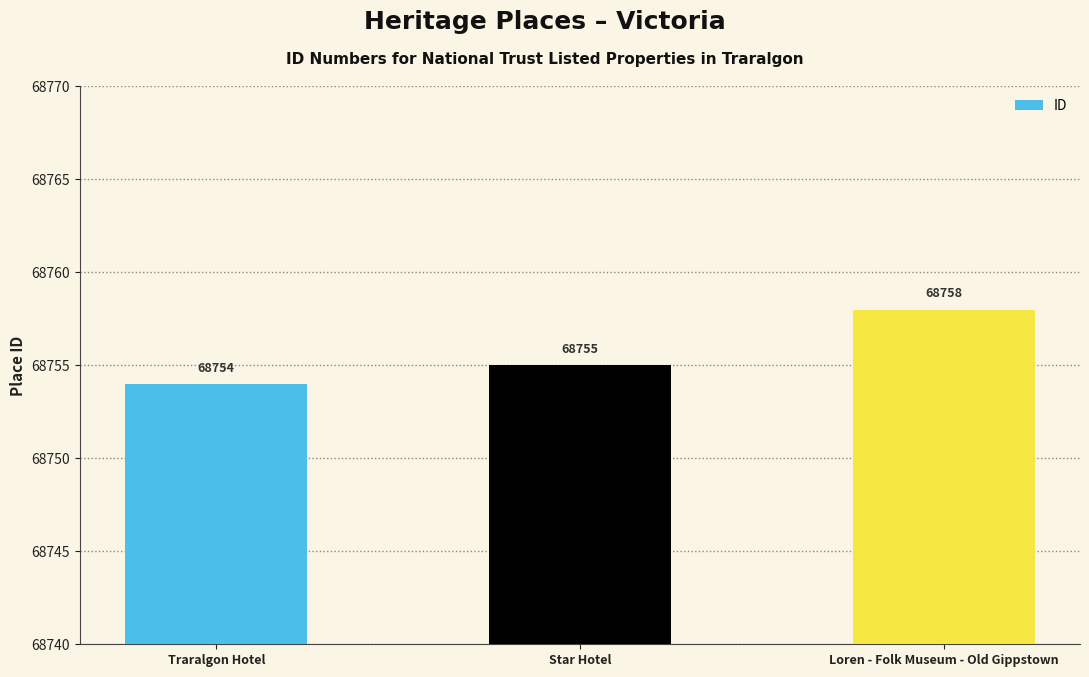

What is the difference between the maximum and minimum values?

4